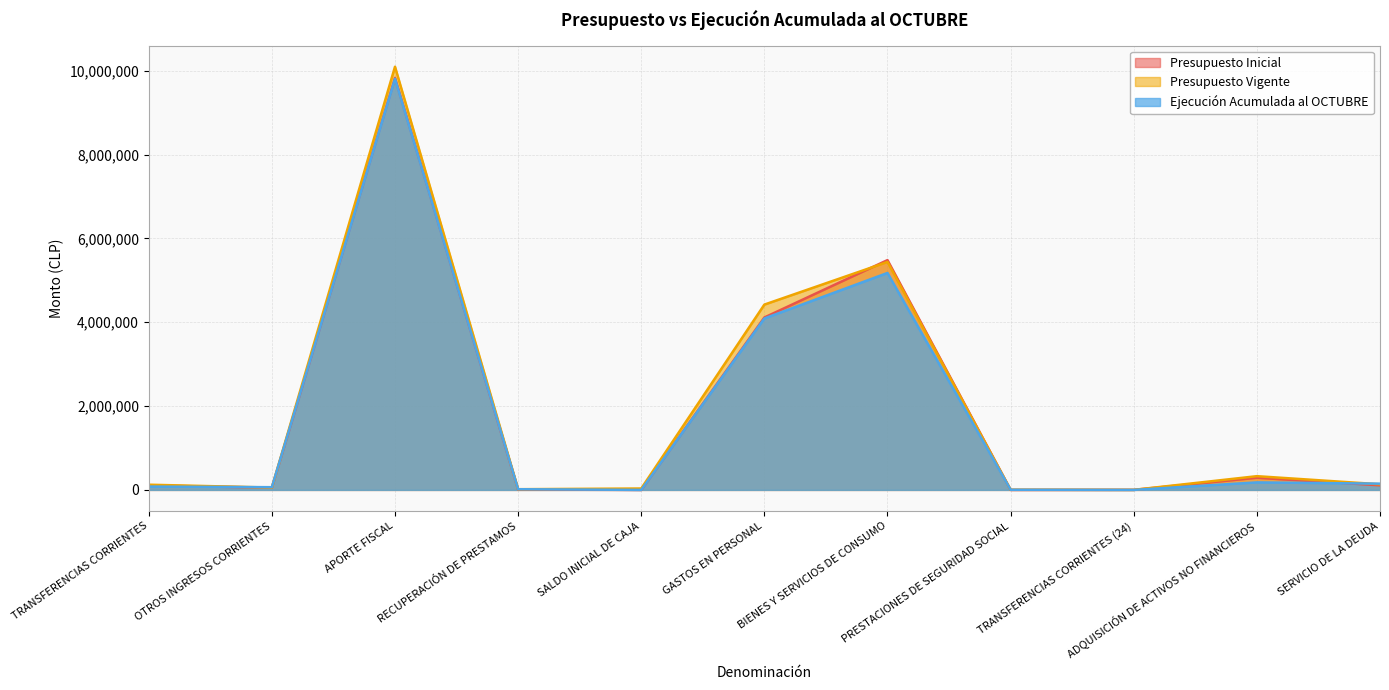

How many lines are shown in the chart?

3